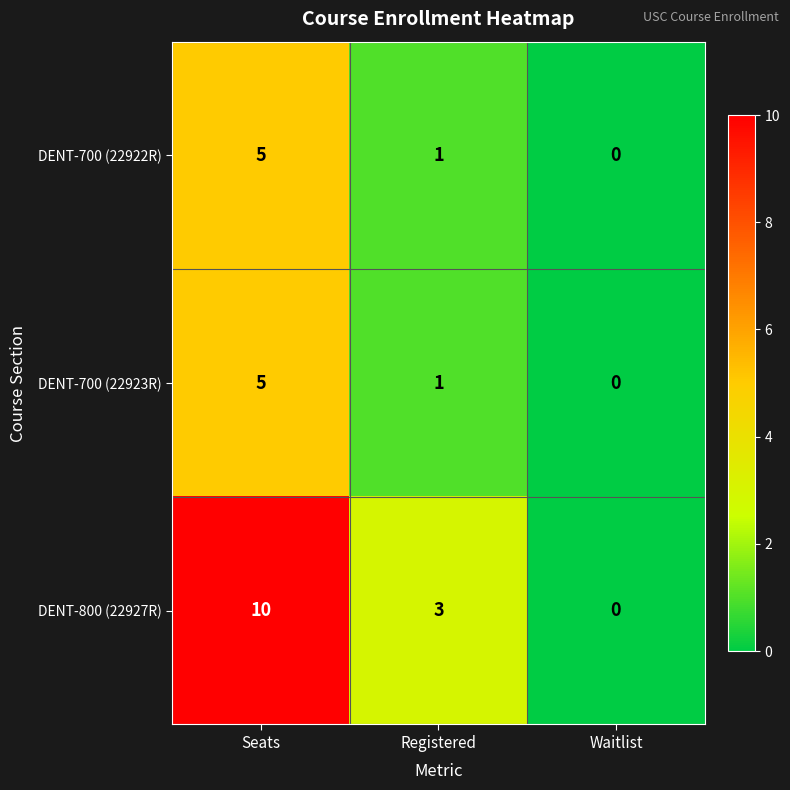

What is the highest value of the DENT-700 (22923R) series?

5